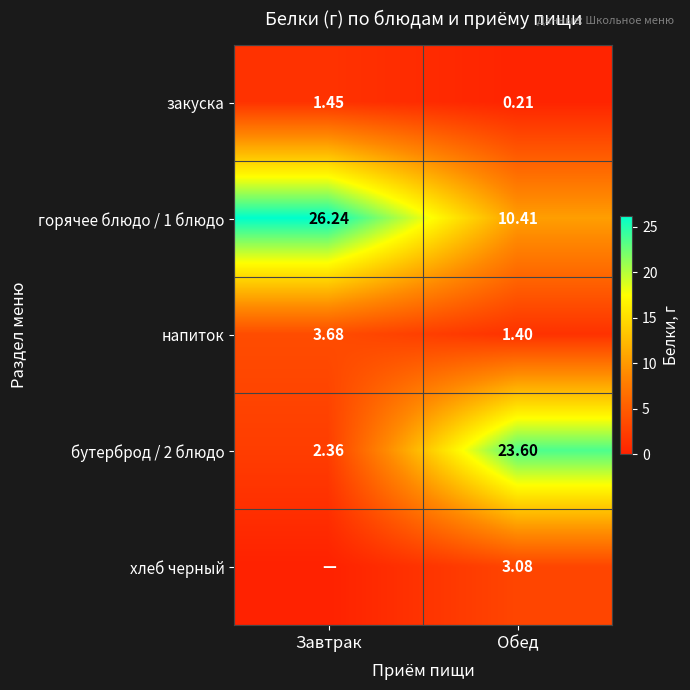

List the labels in order of горячее блюдо / 1 блюдо value, smallest first.

Обед, Завтрак